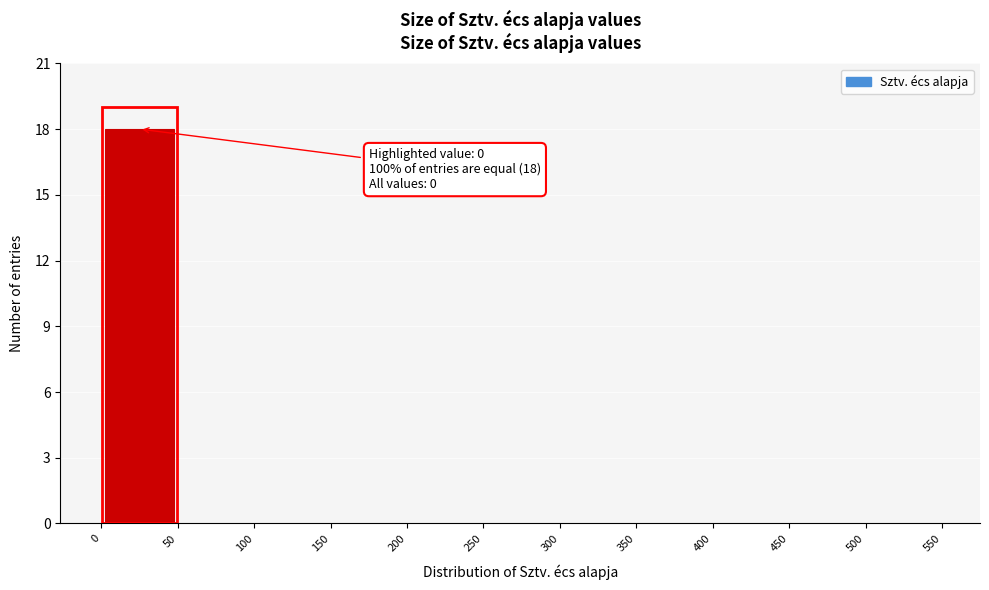

Which range on the x-axis has the tallest bar?

0 to 50